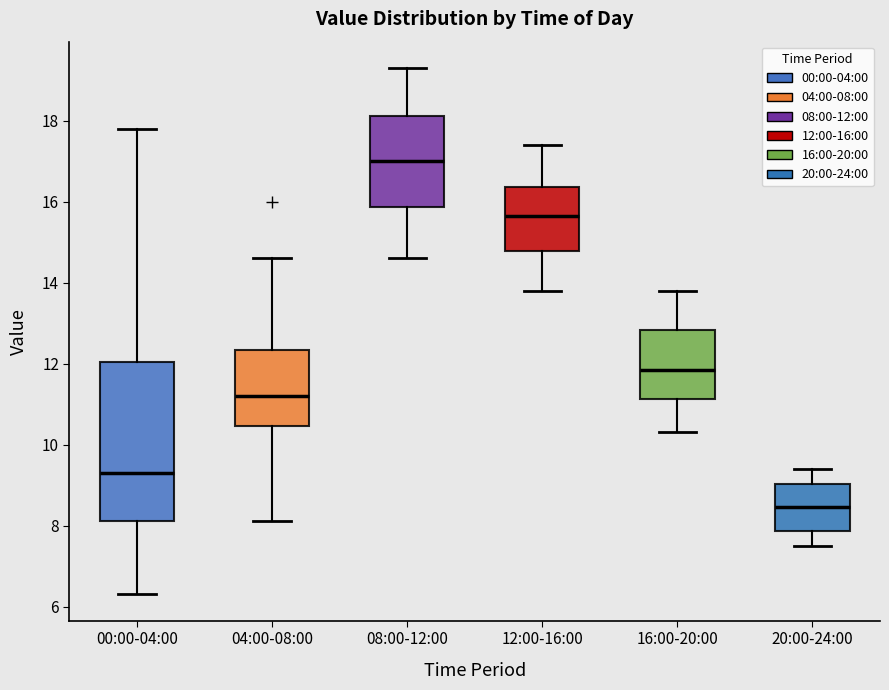

Where is the lower edge of the box for 00:00-04:00 on the y-axis? The values are not printed on the chart, so give them approximately, as read against the axis.

8.2